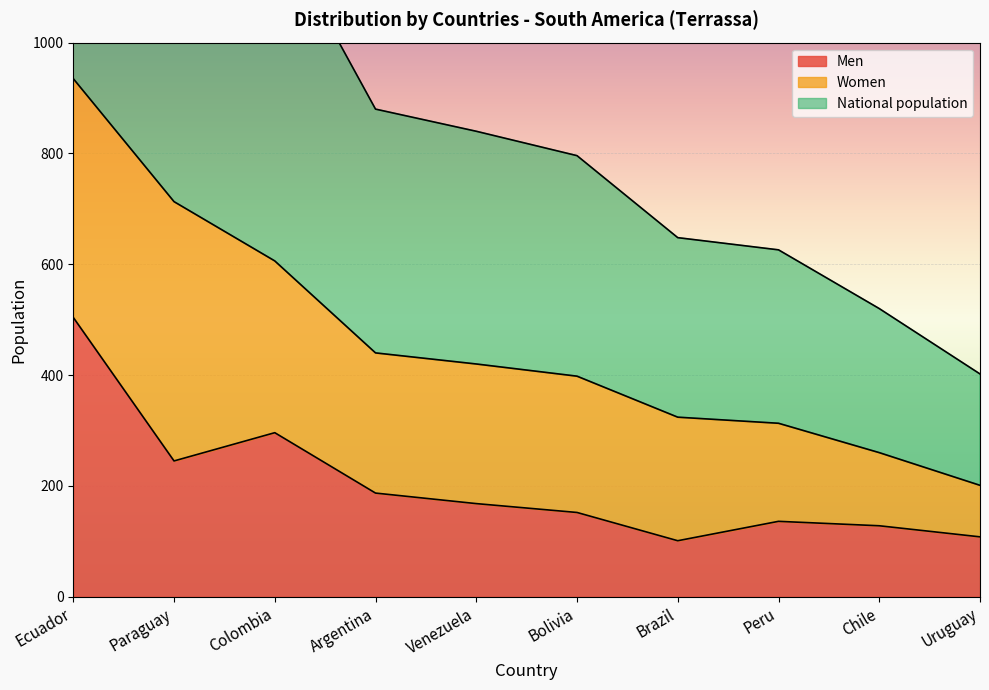

What is the minimum value for National population?

201